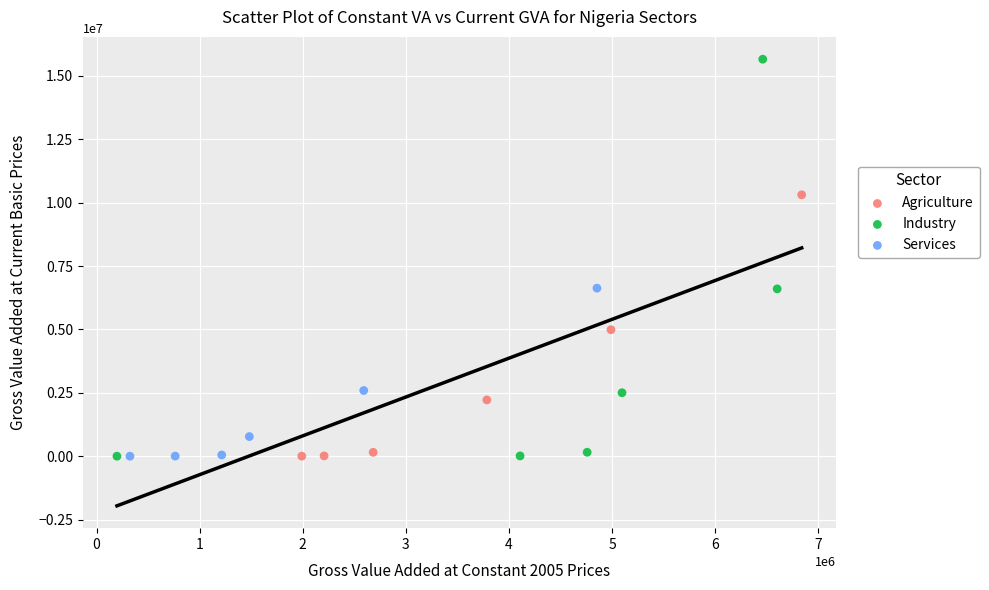

Which series reaches the maximum Y coordinate?

Industry